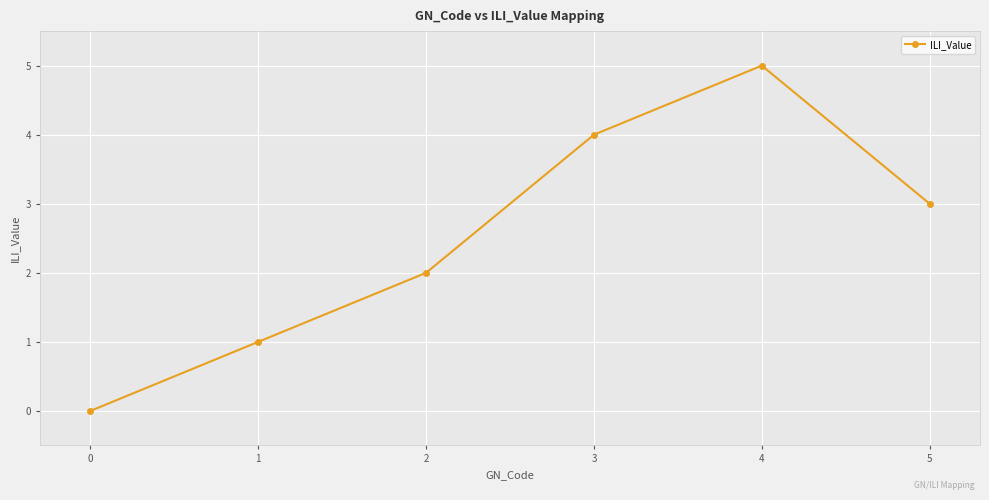

What is the ratio of the value at 2 to the value at 5?

0.7